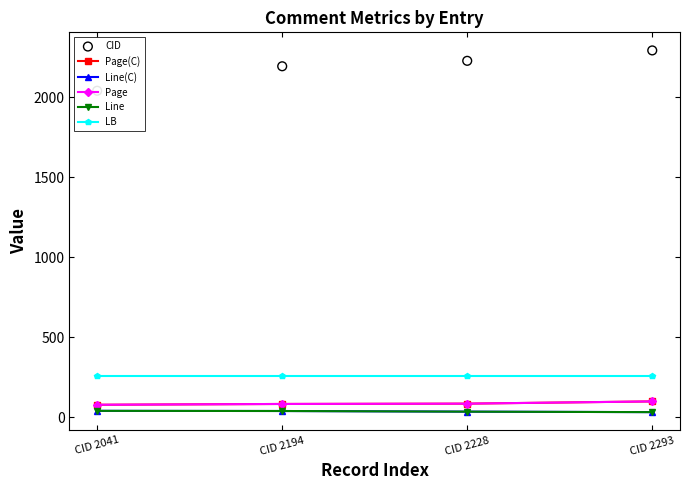

Is the value of Line at CID 2041 greater than the value of LB at CID 2194?

No